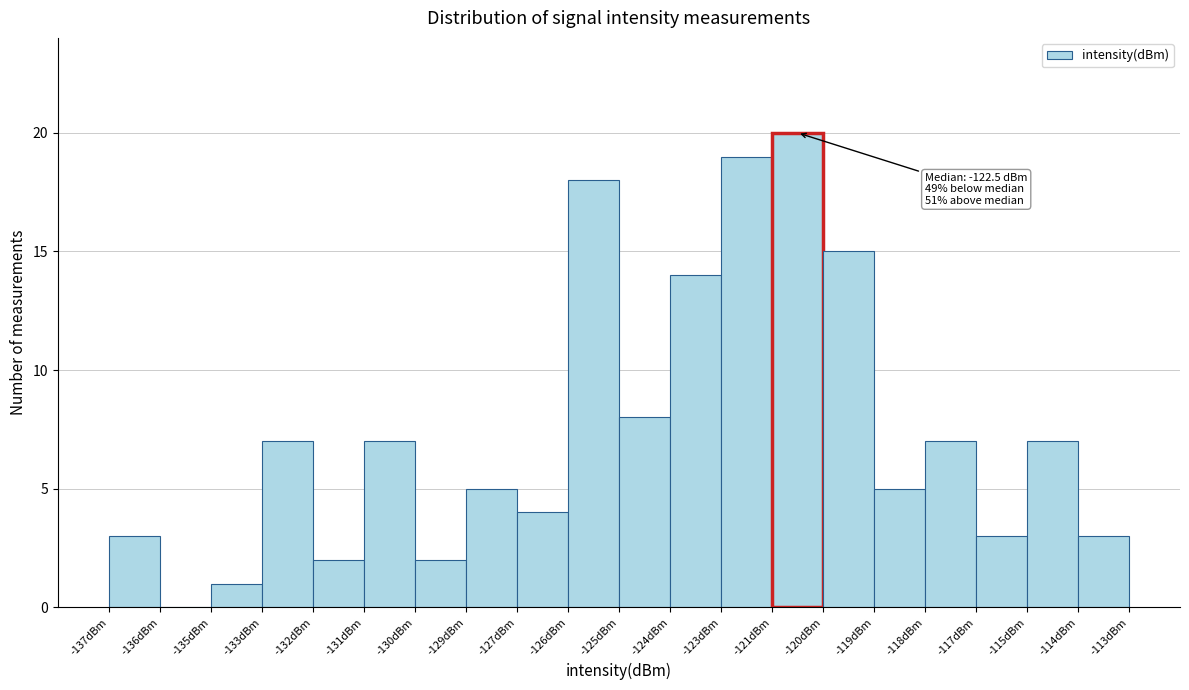

Reading left to right, what are all the values shown in this chart?

-137dBm=3	-136dBm=0	-135dBm=1	-133dBm=7	-132dBm=2	-131dBm=7	-130dBm=2	-129dBm=5	-127dBm=4	-126dBm=18	-125dBm=8	-124dBm=14	-123dBm=19	-121dBm=20	-120dBm=15	-119dBm=5	-118dBm=7	-117dBm=3	-115dBm=7	-114dBm=3